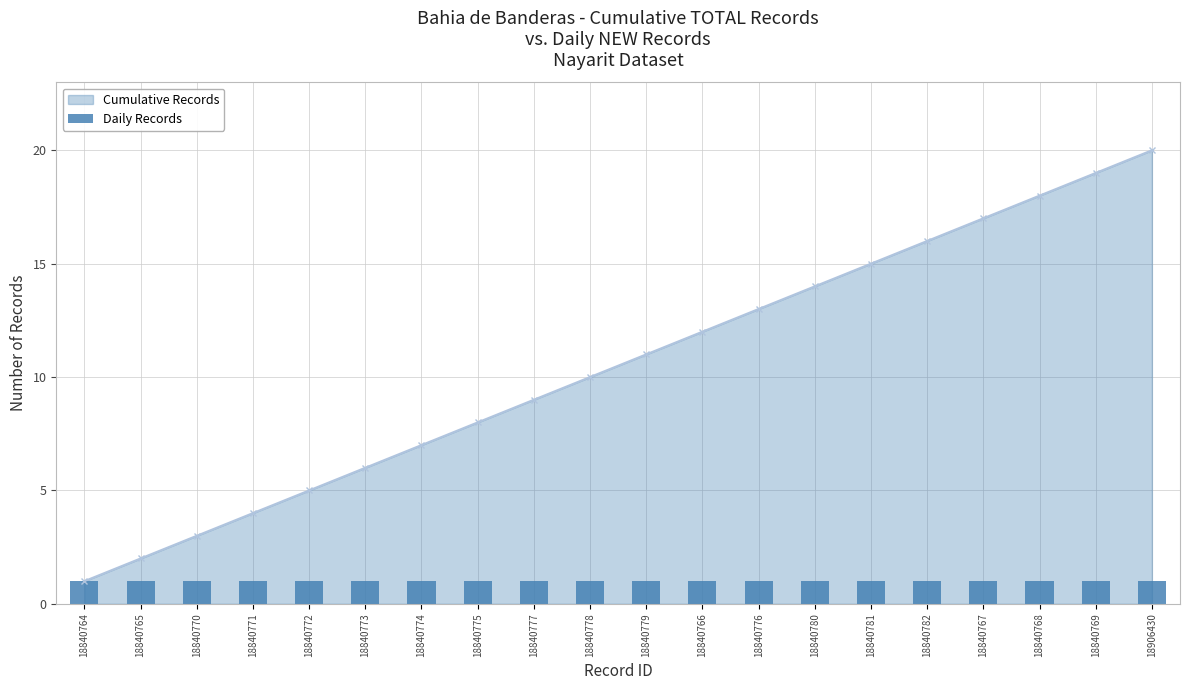

What is the ratio of the value at 18840780 to the value at 18840778?

1.4